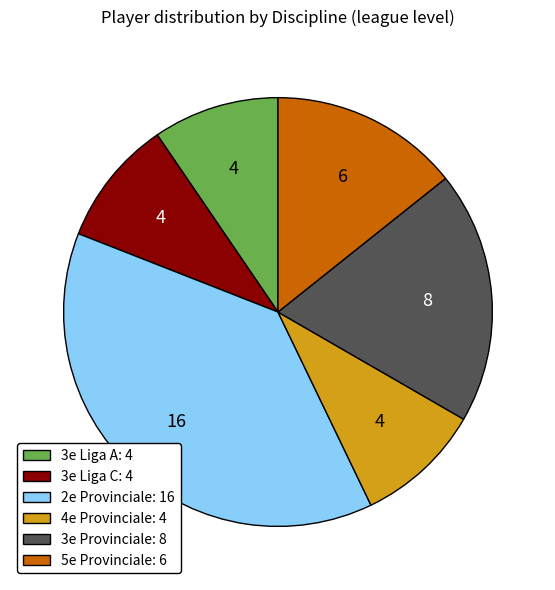

Does 3e Liga A: 4 account for over 50% of the chart?

No